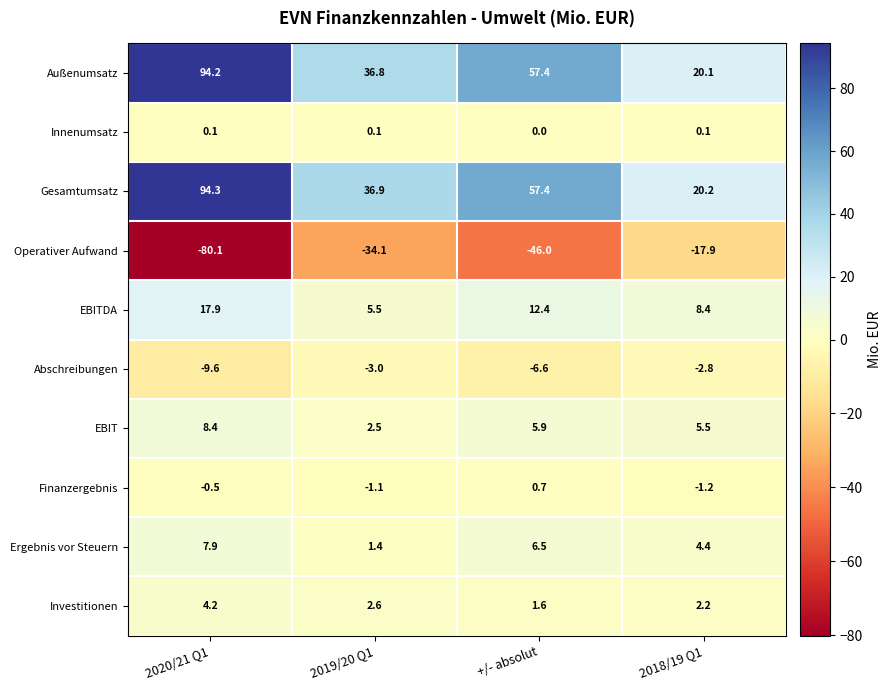

What is the minimum value shown in the chart?

-80.1